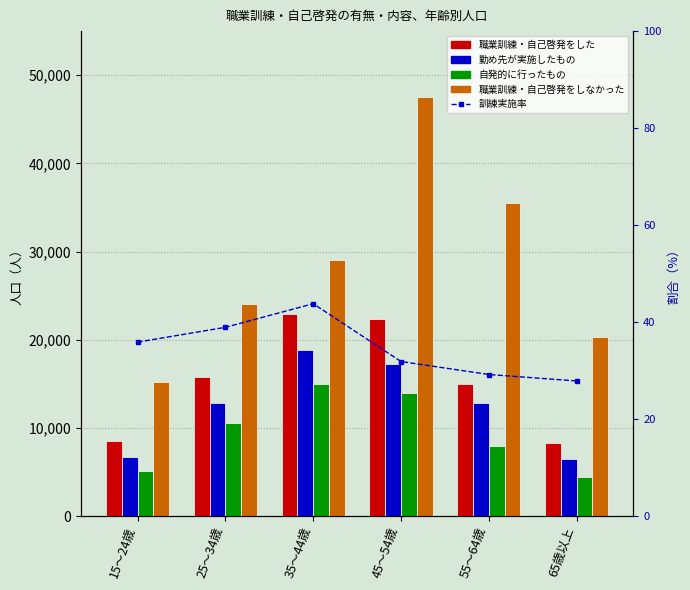

Is it true that 職業訓練・自己啓発をした equals 28016.3 at 25～34歳?

False